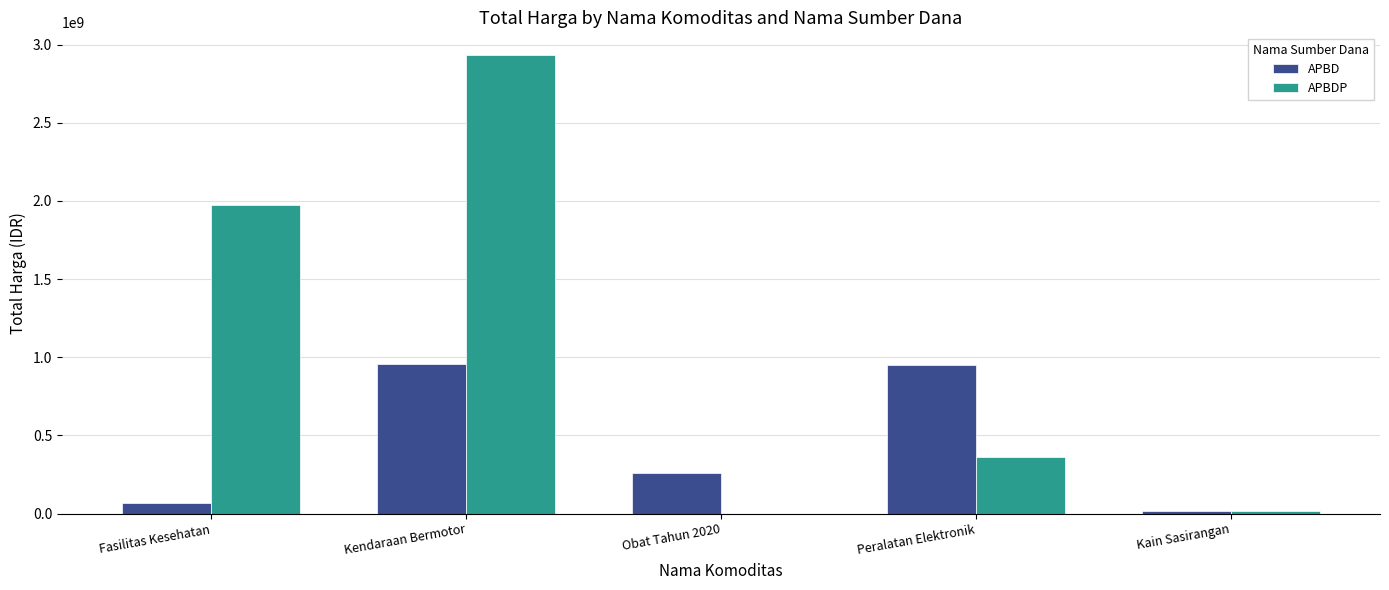

Which series changed the most between Obat Tahun 2020 and Kain Sasirangan?

APBD